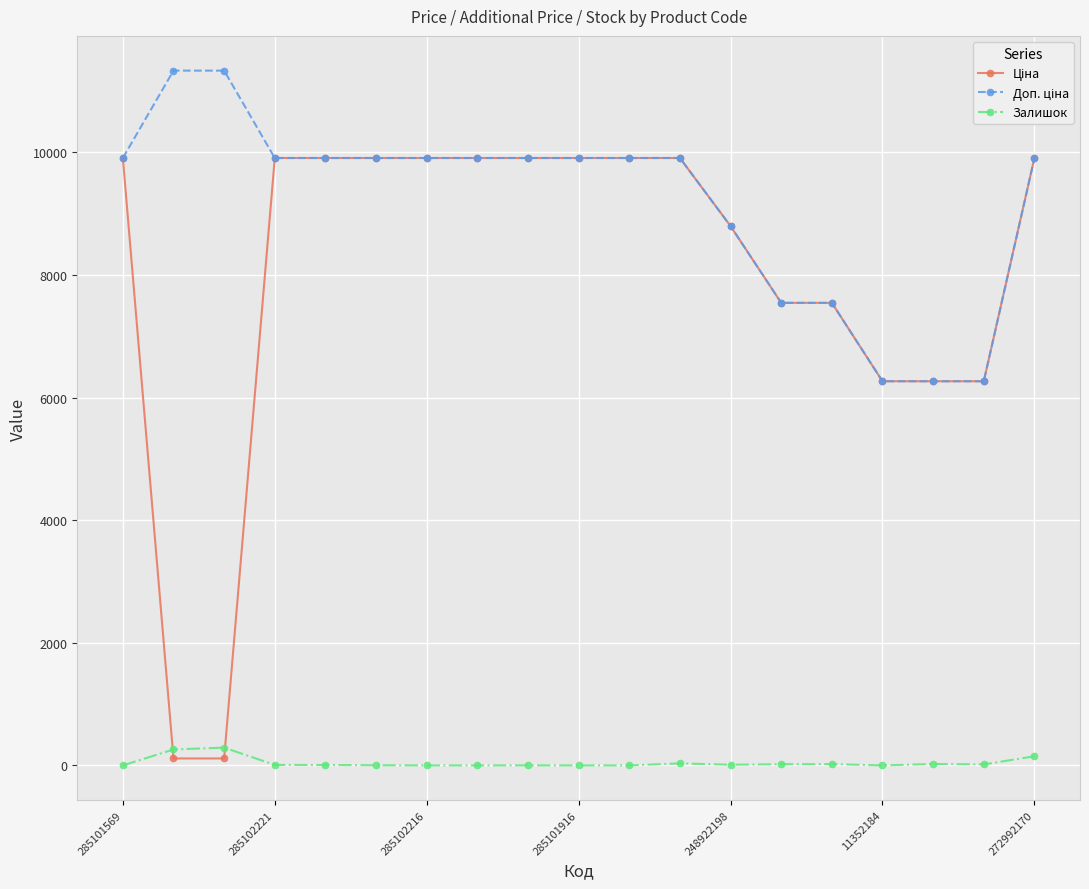

What is the maximum value shown in the chart?

11334.0